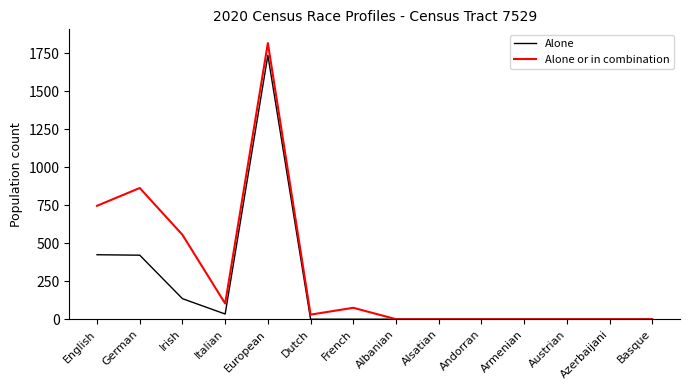

Which series has the largest range (max minus min)?

Alone or in combination